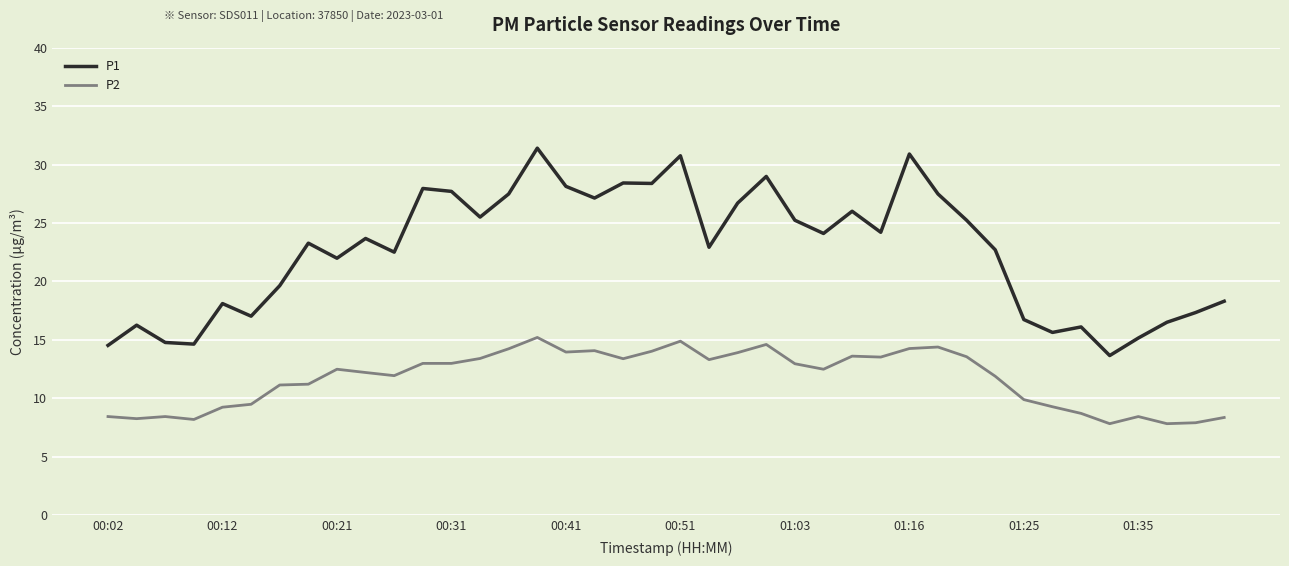

True or false: P1 and P2 cross at least once.

False